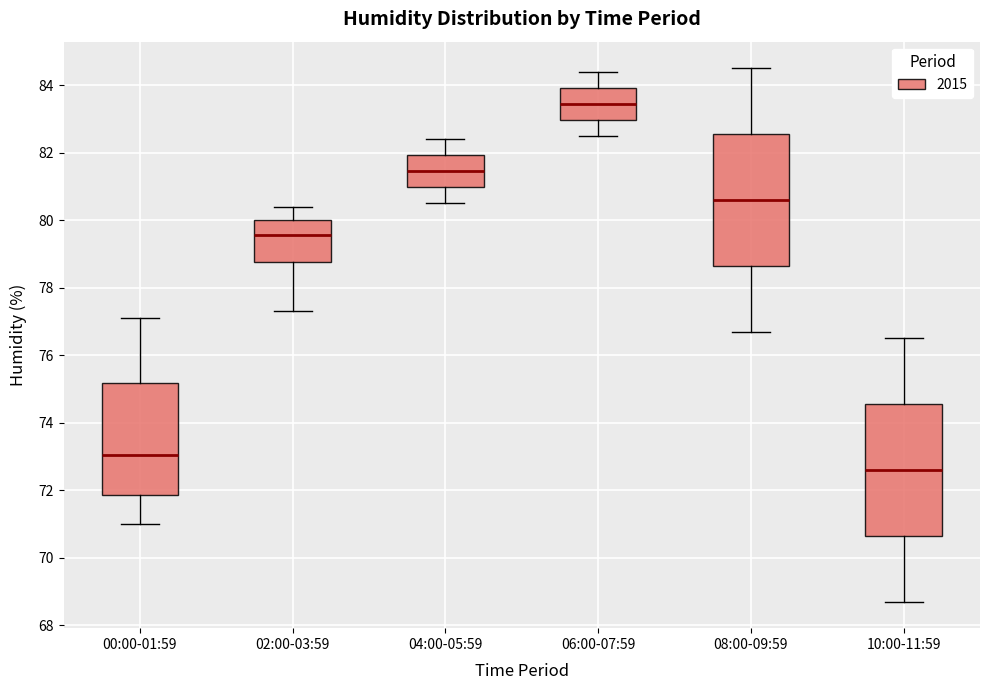

Where does the upper whisker of the box for 00:00-01:59 end on the y-axis? The values are not printed on the chart, so give them approximately, as read against the axis.

77.2